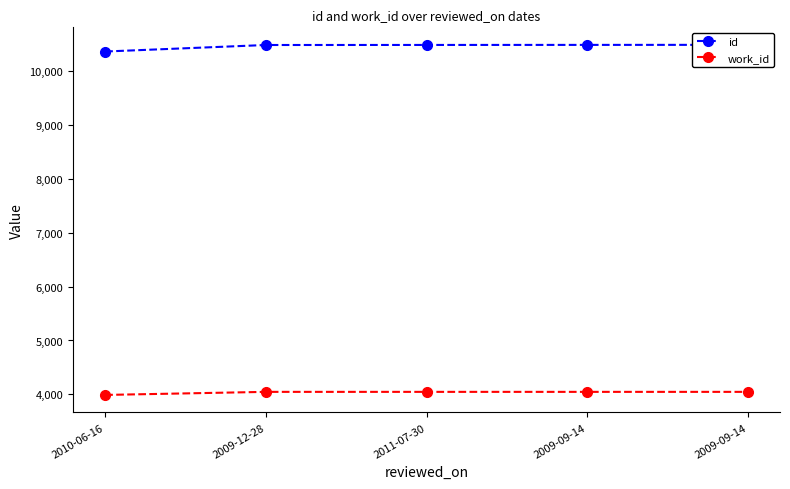

What is the label of the 3rd point from the right?

2011-07-30